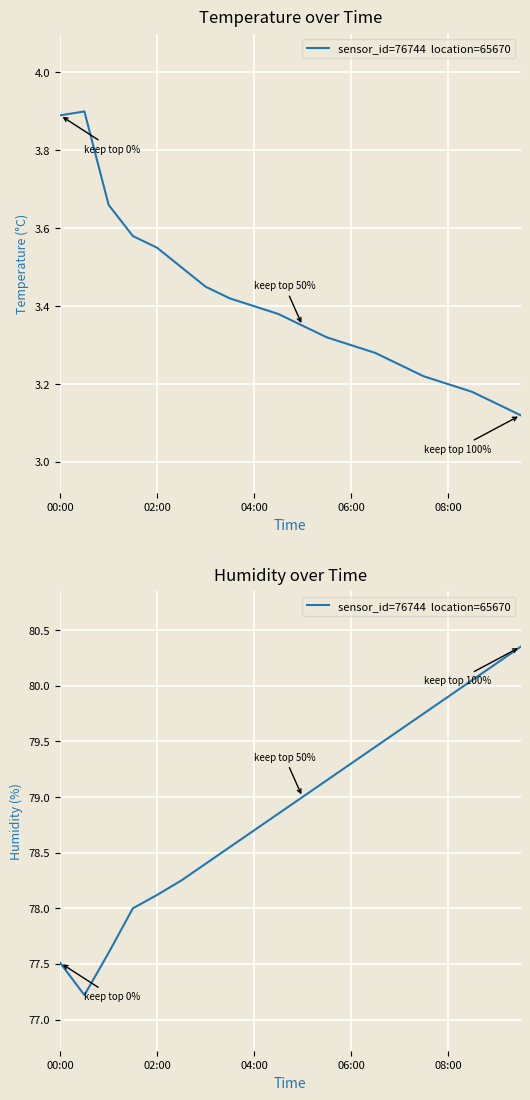

True or false: the data shows 50.9 at 06:00.

False